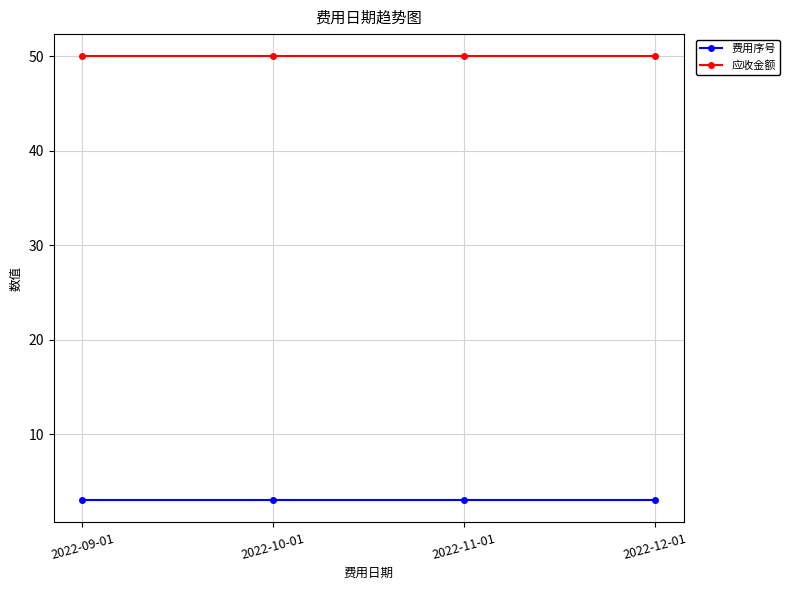

What is the maximum value shown in the chart?

50